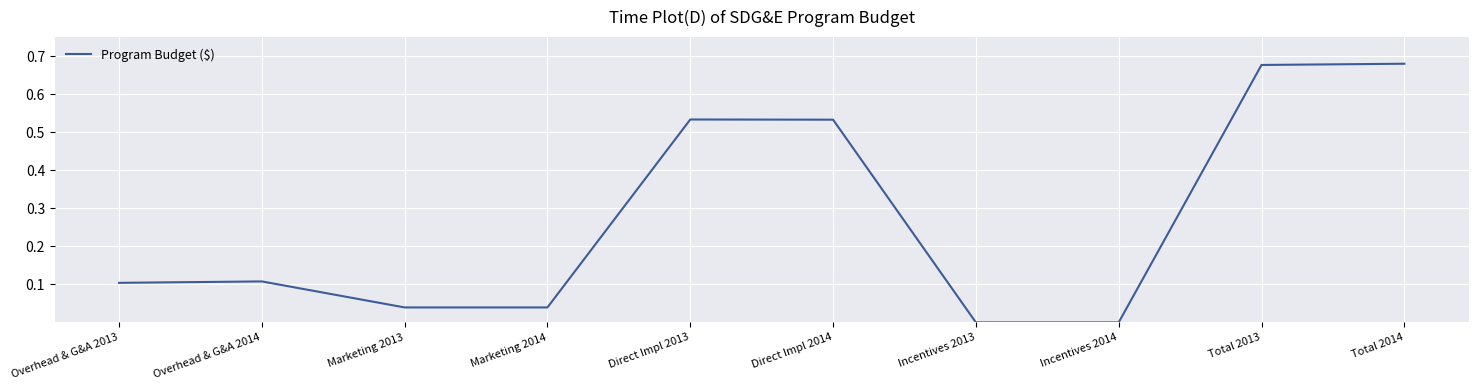

The value at Incentives 2013 is -0.3. True or false?

False